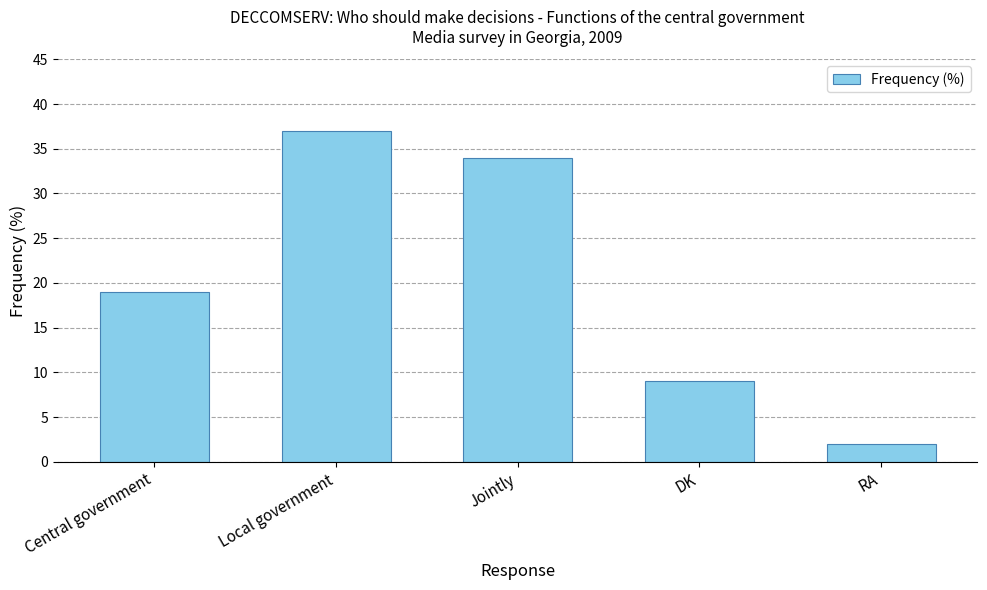

True or false: the data shows 18 at Local government.

False